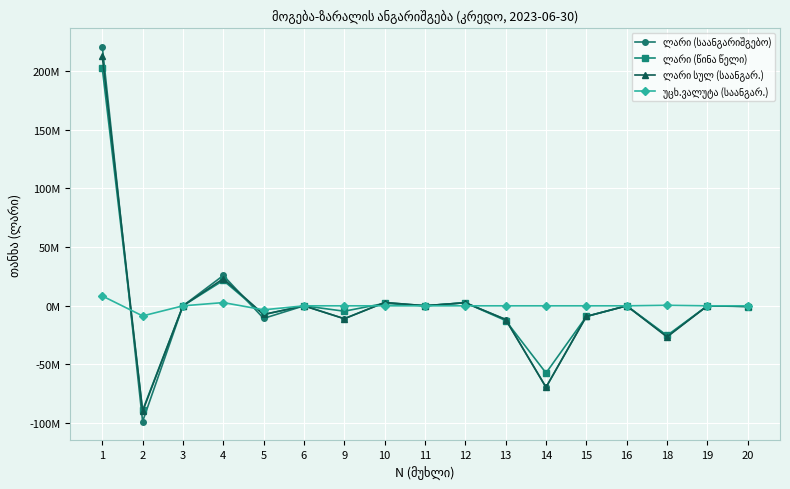

Does the chart have visible grid lines?

Yes